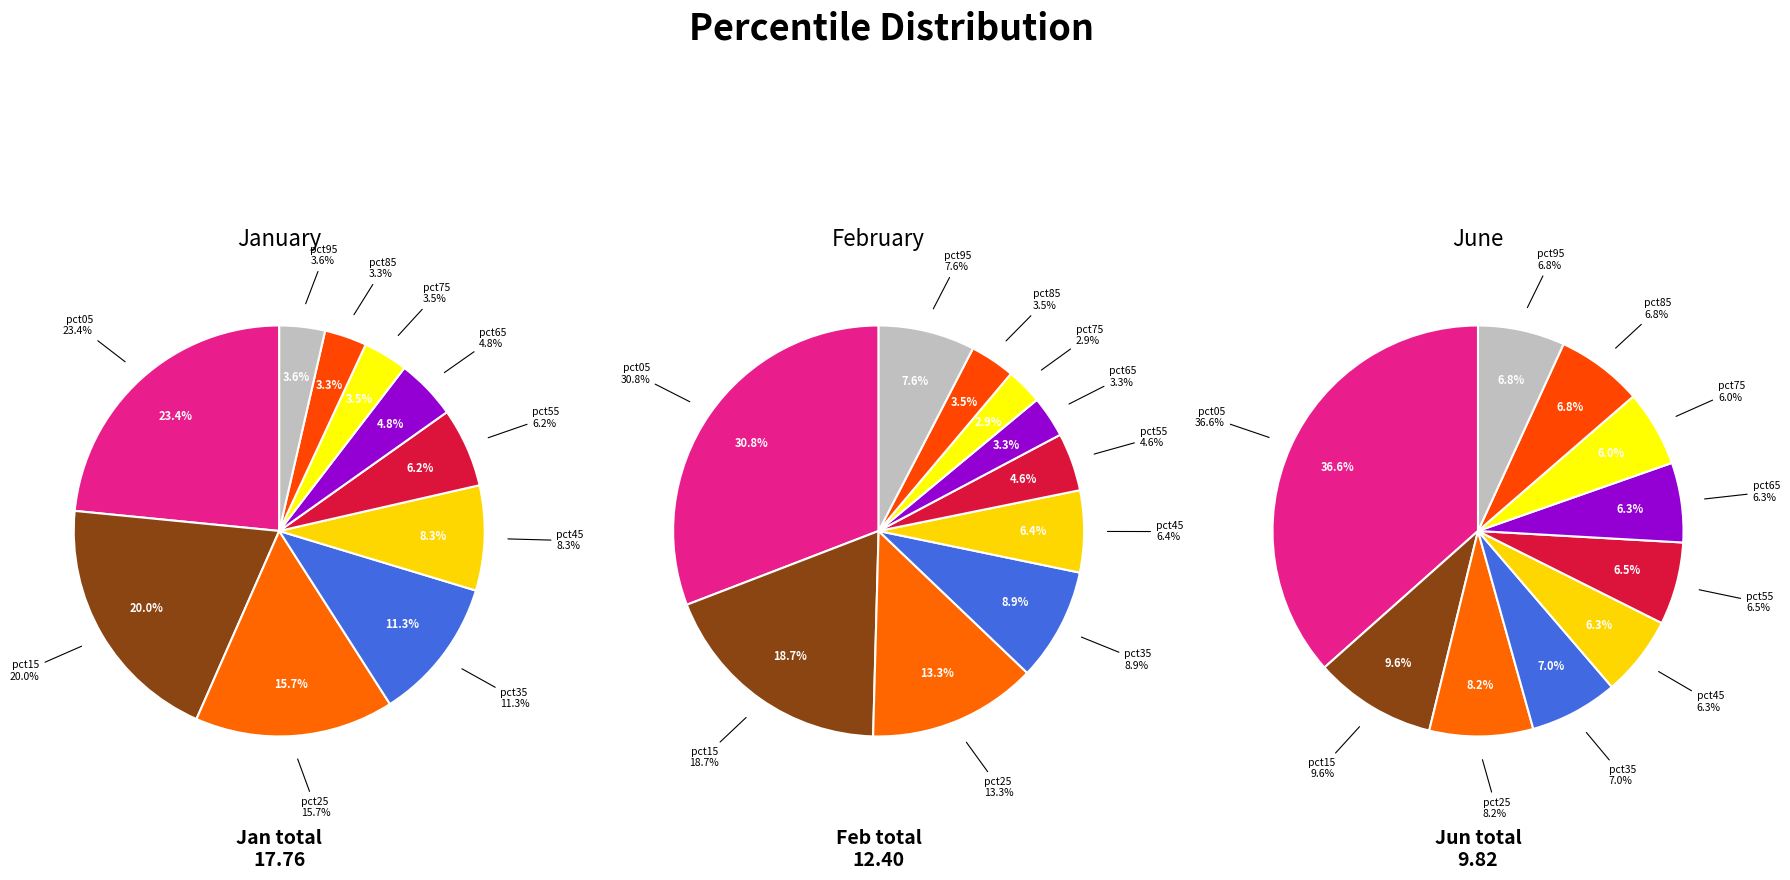

What is the spread (max minus min) of values at 3?

1.3